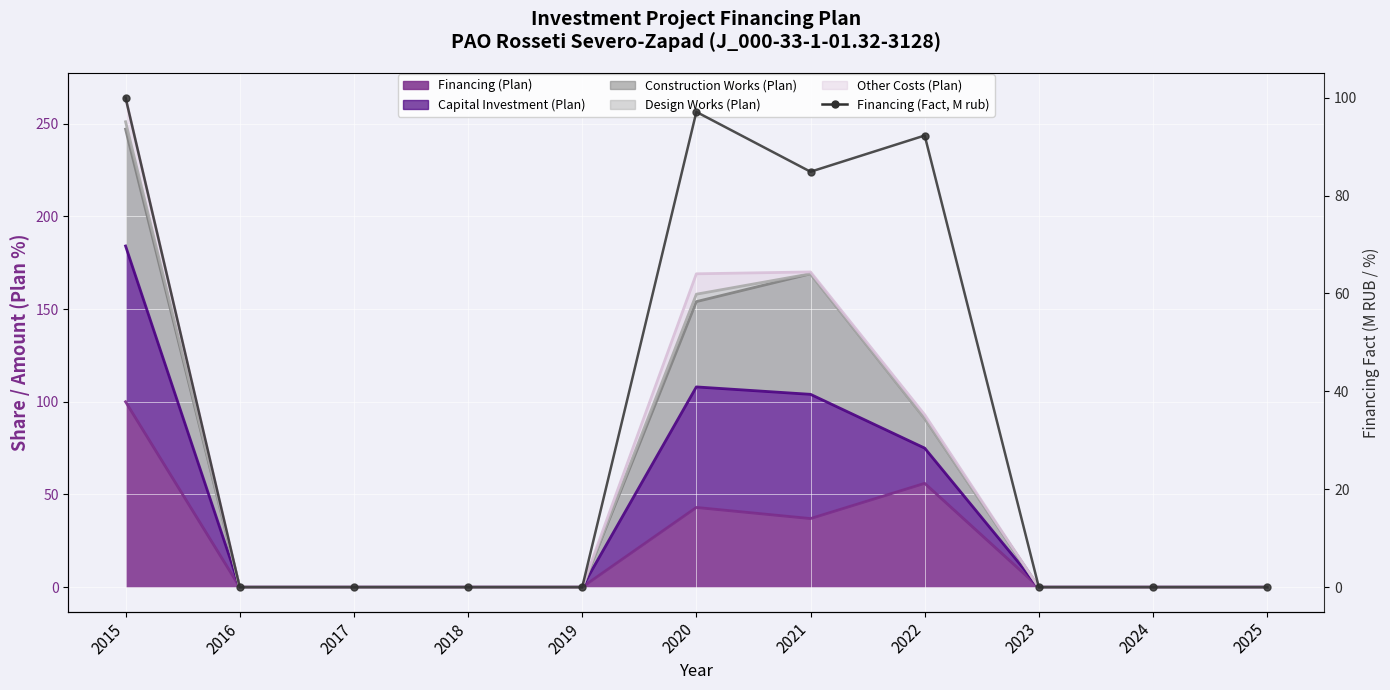

What is the maximum value shown in the chart?

100.0